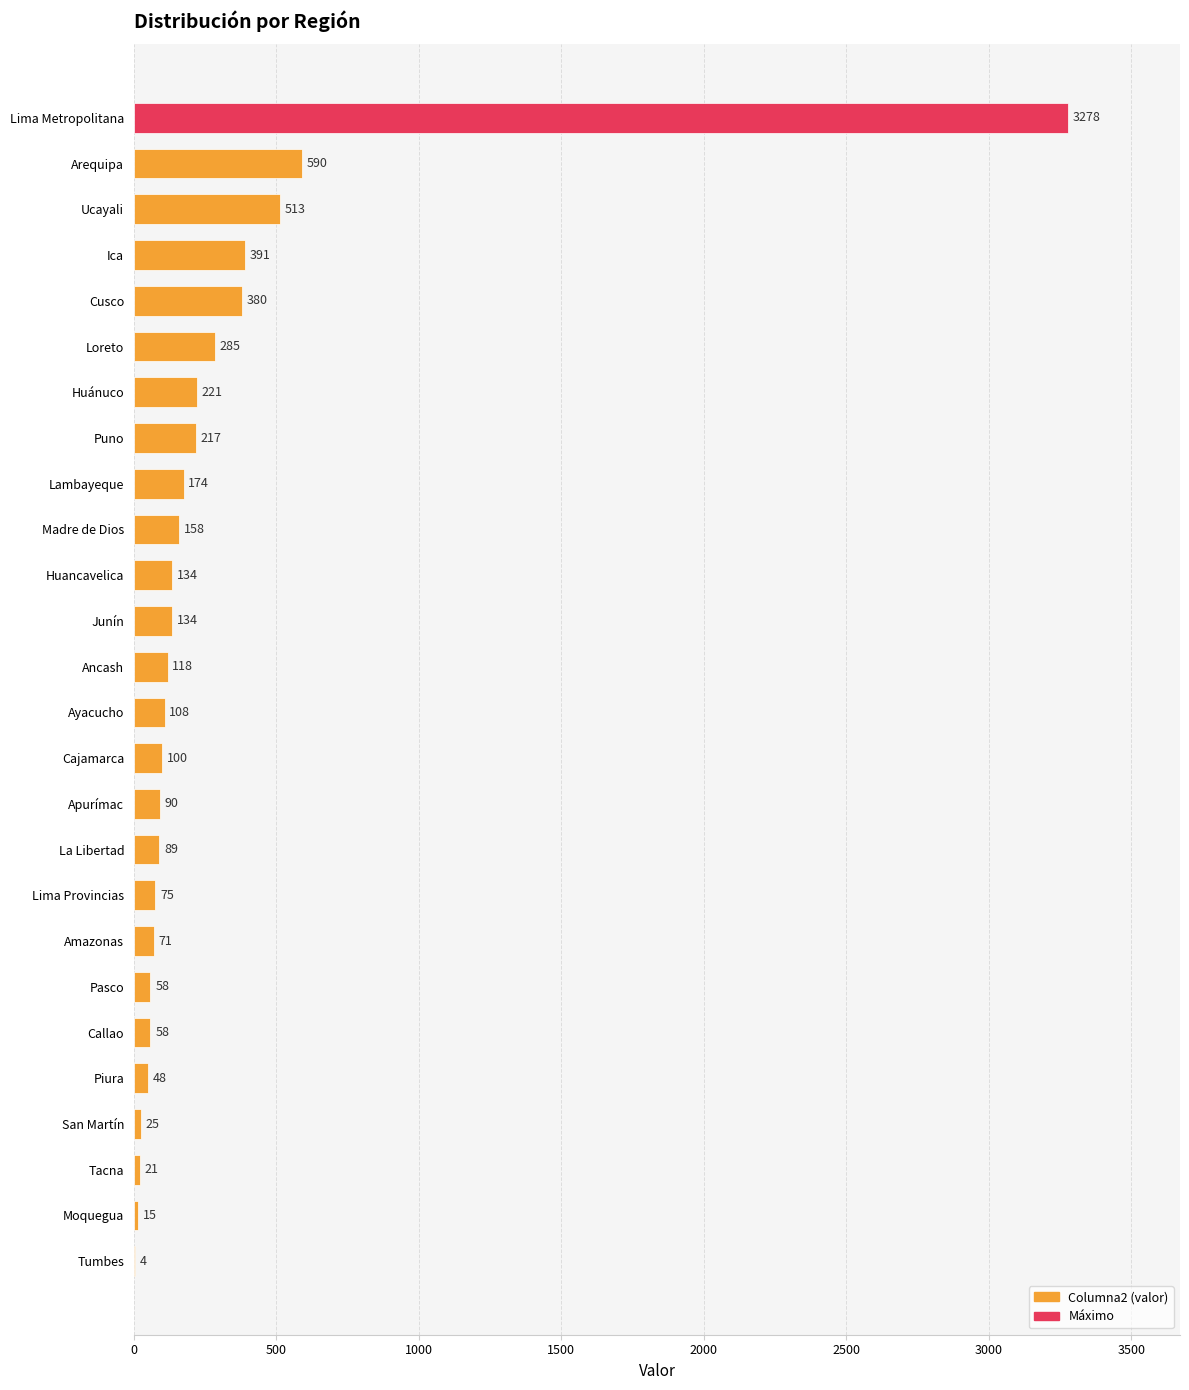

What is the sum of the values at Cajamarca and Madre de Dios?

258